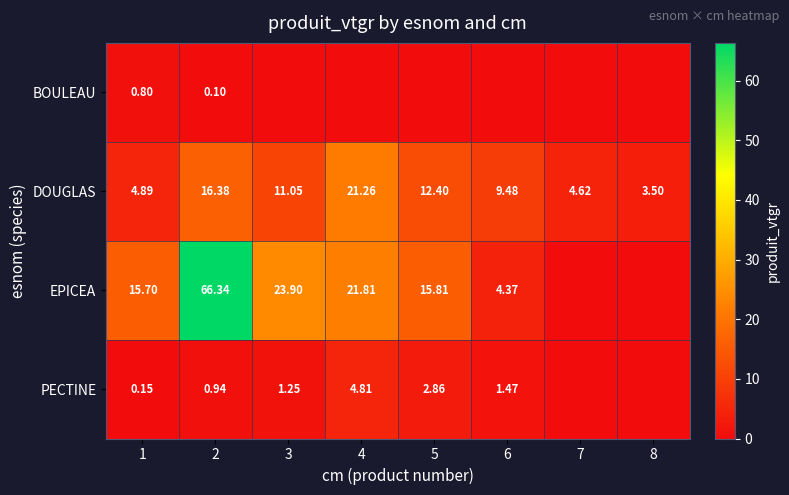

Is the value of EPICEA at 2 greater than the value of BOULEAU at 1?

Yes